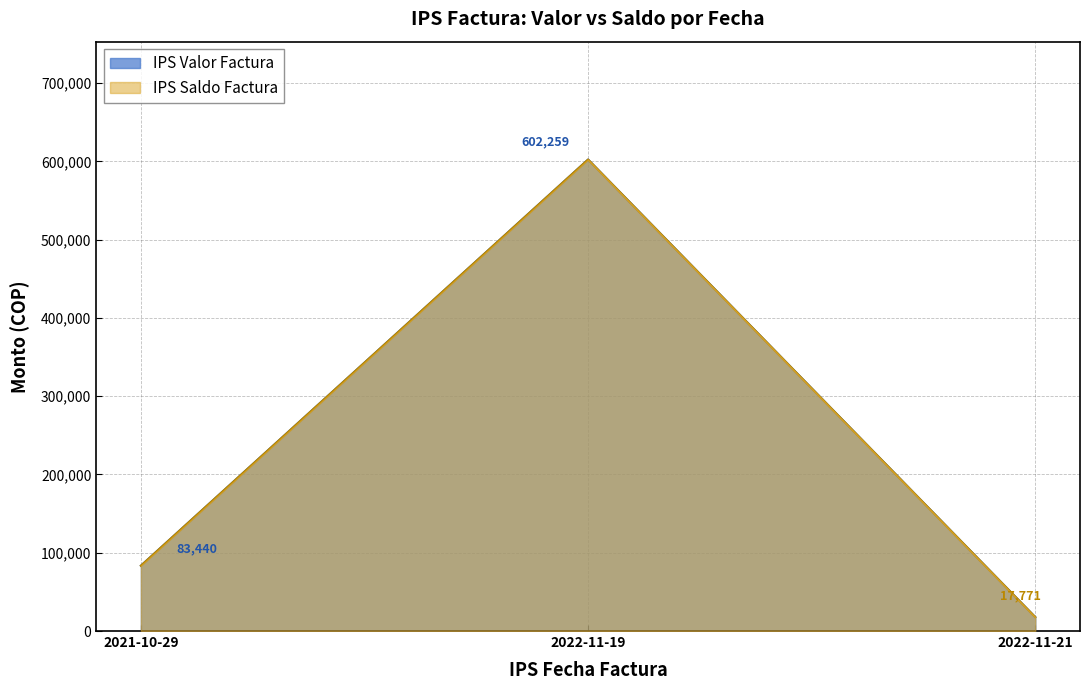

Count the number of categories in the chart.

3